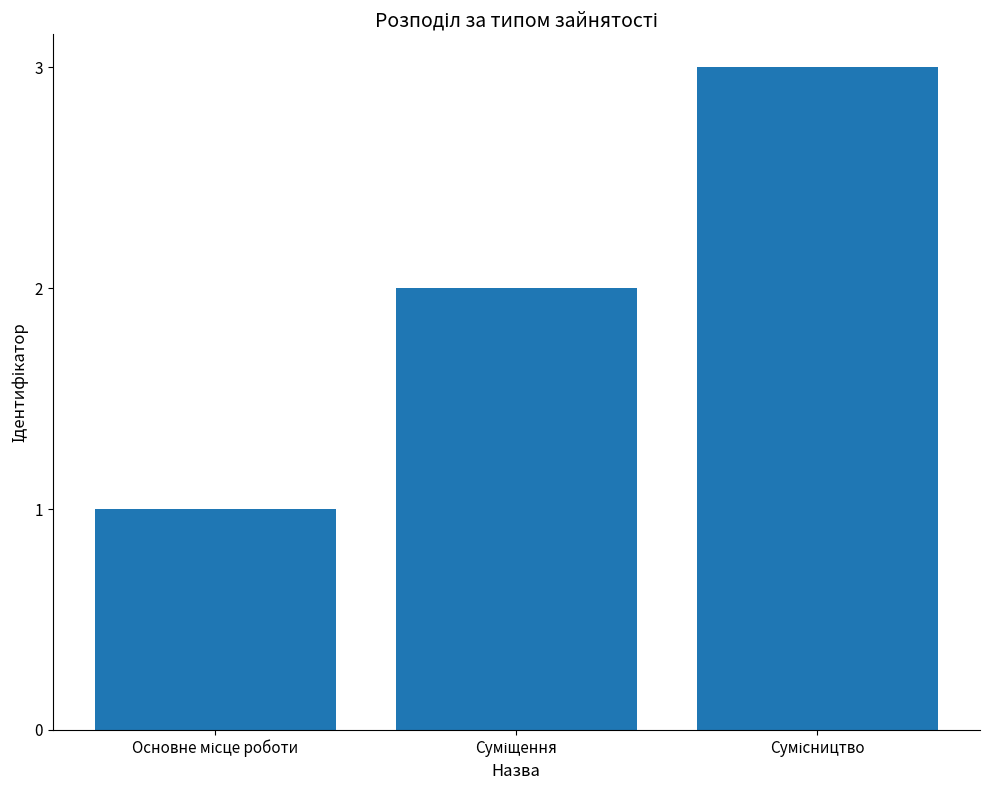

What is the greatest value displayed?

3